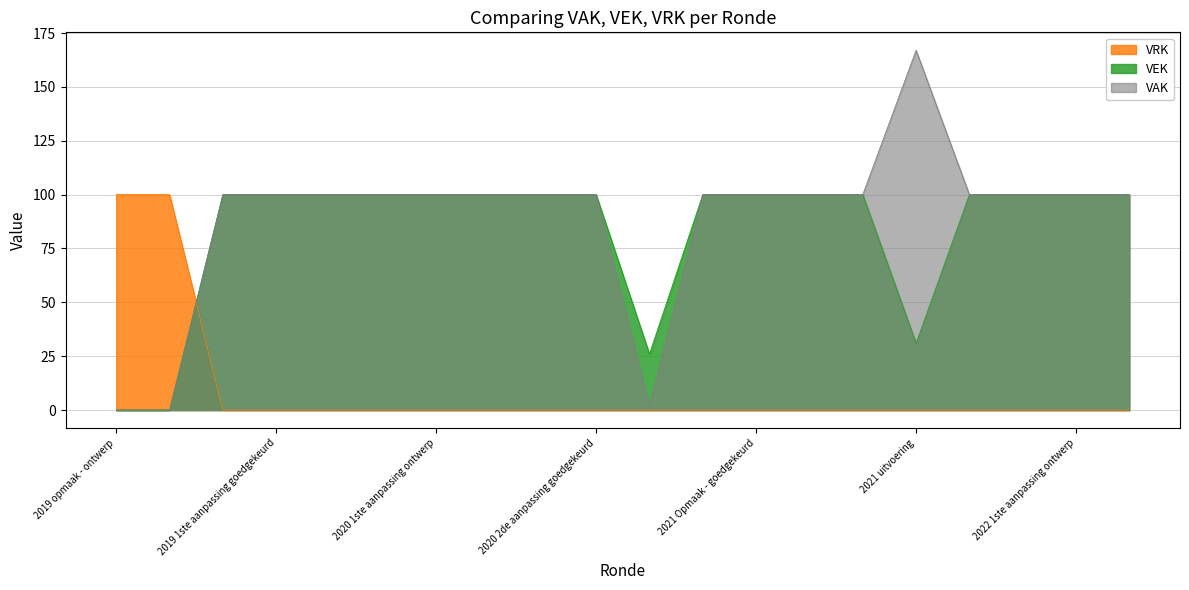

Reading left to right, extract all data points from this chart.

VAK: 0	0	100	100	100	100	100	100	100	100	2	100	100	100	100	167	100	100	100	100
VEK: 0	0	100	100	100	100	100	100	100	100	26	100	100	100	100	31	100	100	100	100
VRK: 100	100	0	0	0	0	0	0	0	0	0	0	0	0	0	0	0	0	0	0